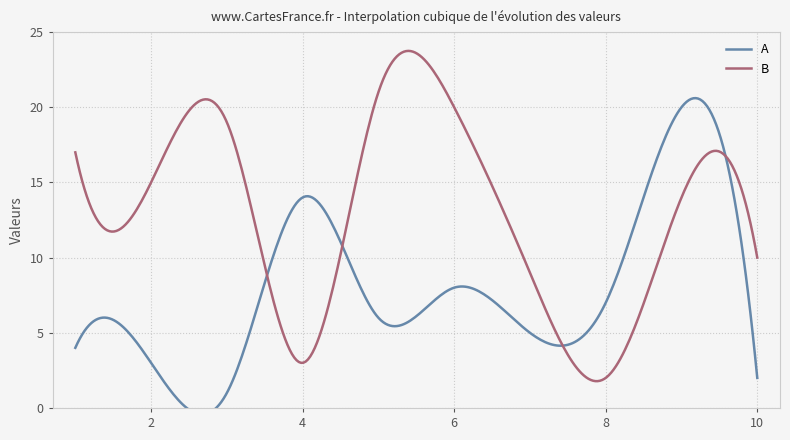

True or false: B has a value of 4 at 4.

False